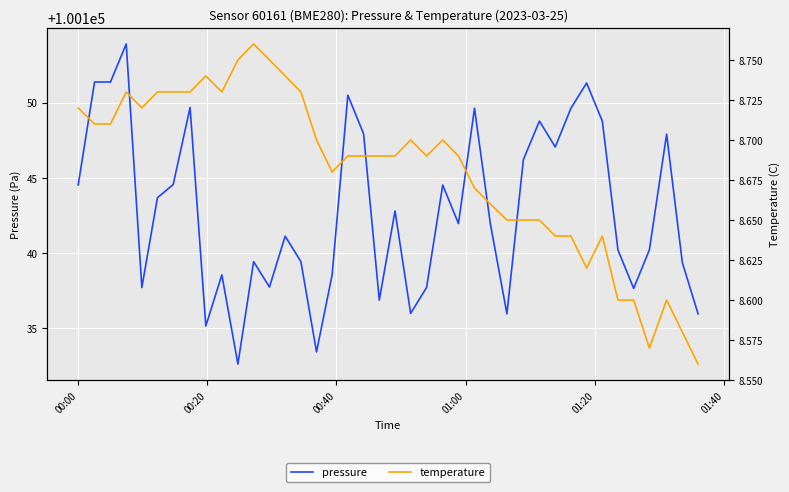

What is the average value of the pressure series?

100142.8